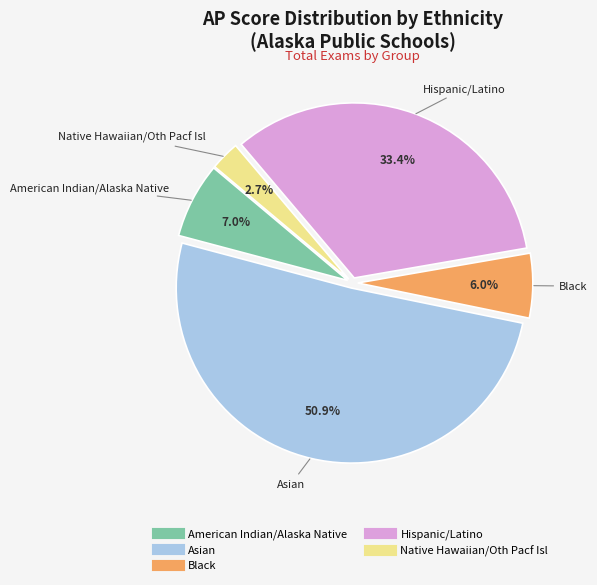

To the nearest percent, what is the combined percentage of American Indian/Alaska Native and Native Hawaiian/Oth Pacf Isl?

10%